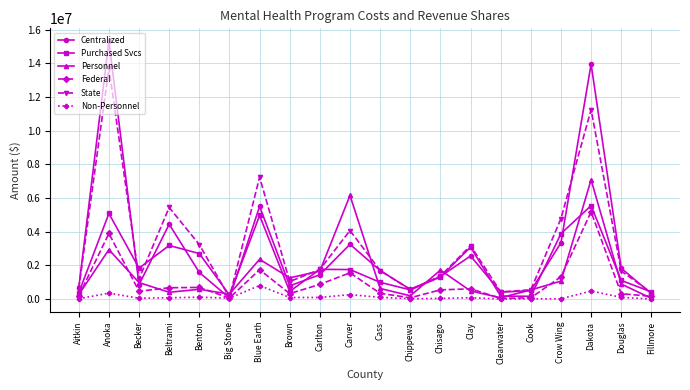

In Centralized, how many points are lower than both neighbors (excluding endpoints)?

5